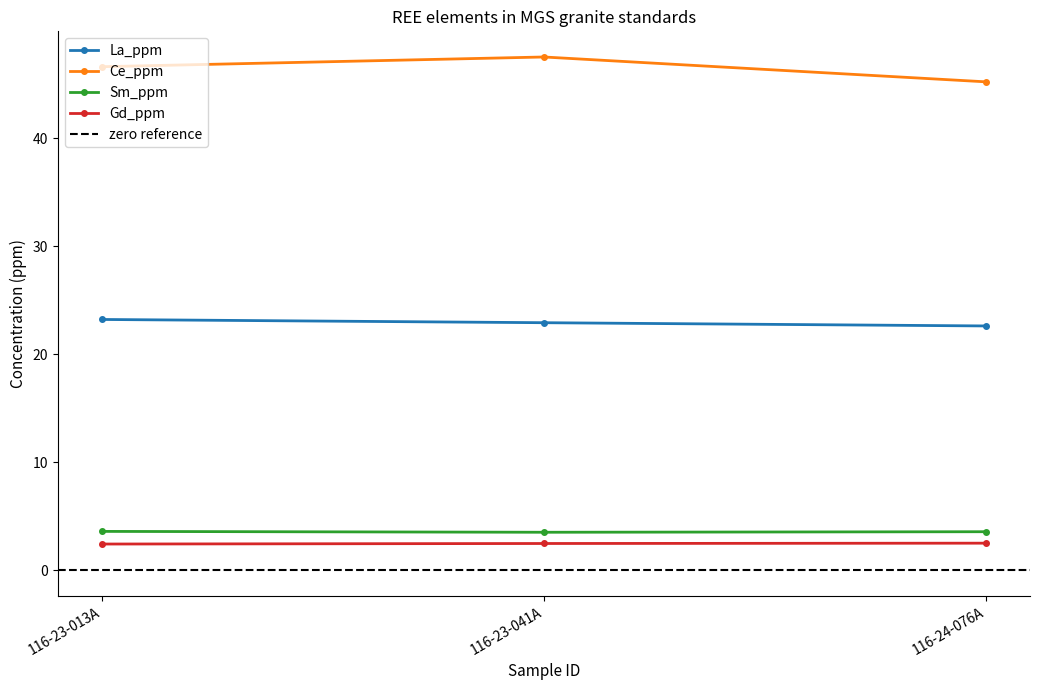

Rank the categories by La_ppm value from lowest to highest.

116-24-076A, 116-23-041A, 116-23-013A